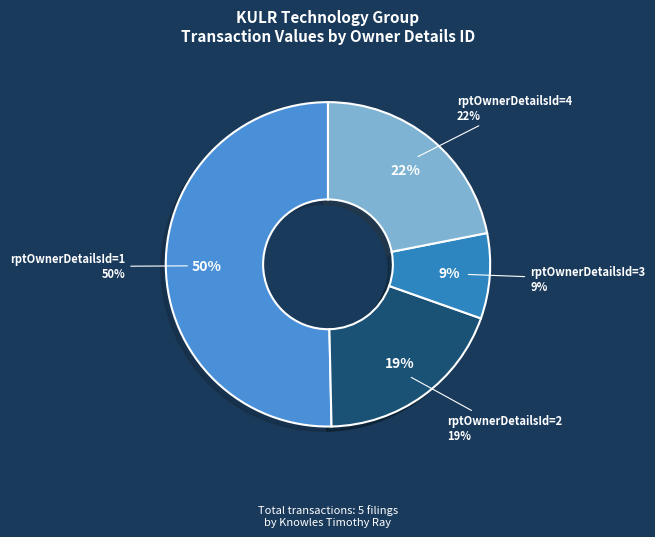

What is the smallest slice in the pie chart?

rptOwnerDetailsId=3